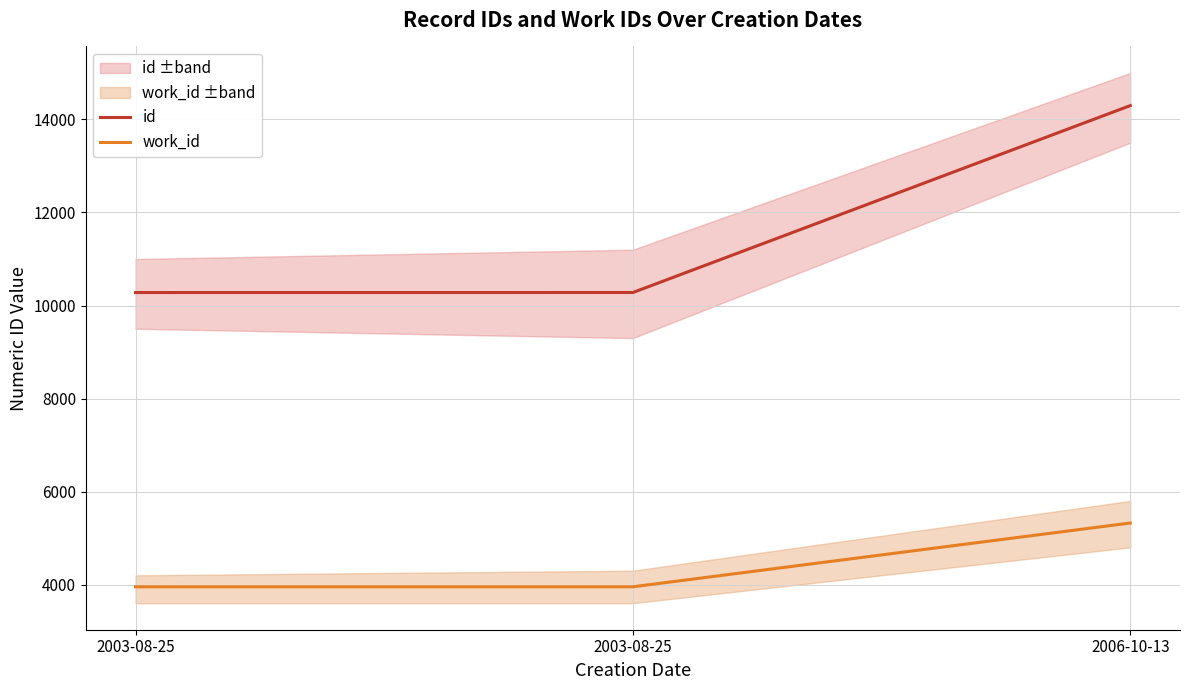

Rank the series by their maximum value, from highest to lowest.

id, work_id